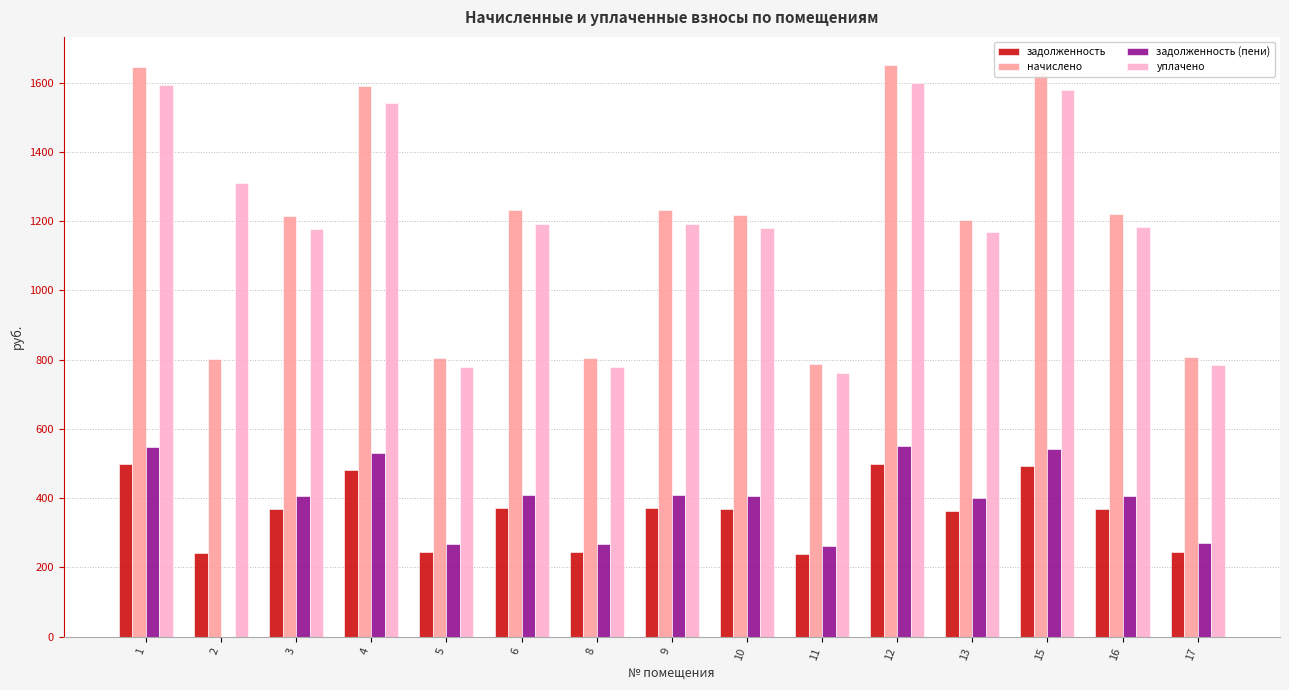

The value of задолженность (пени) at 9 is 574.3. True or false?

False